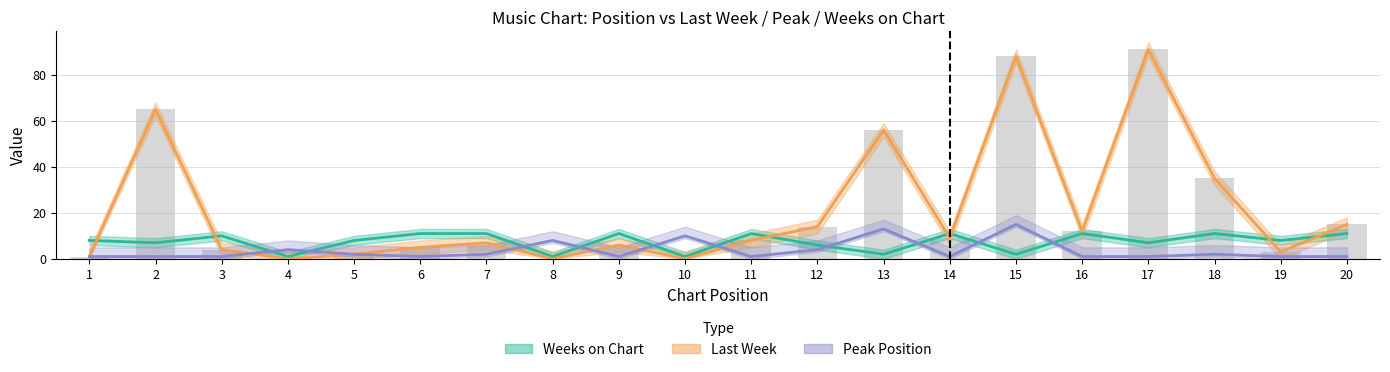

At which category is the sum across all series the highest?

15